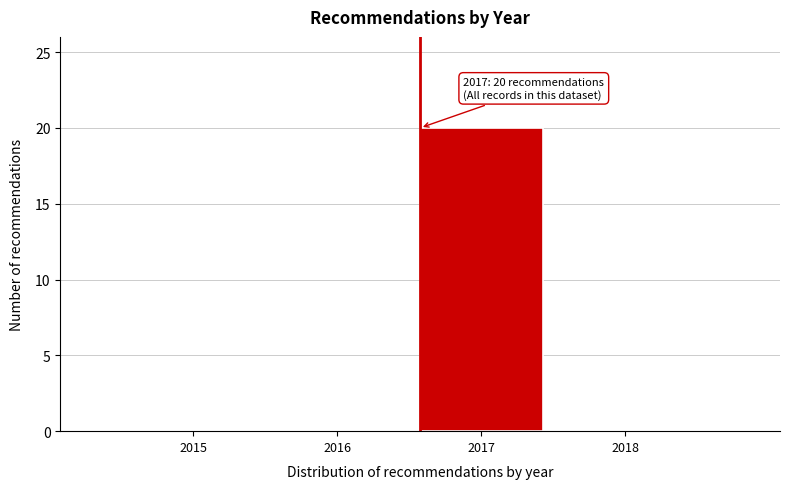

Reading left to right, extract all data points from this chart.

2015=0	2016=0	2017=20	2018=0